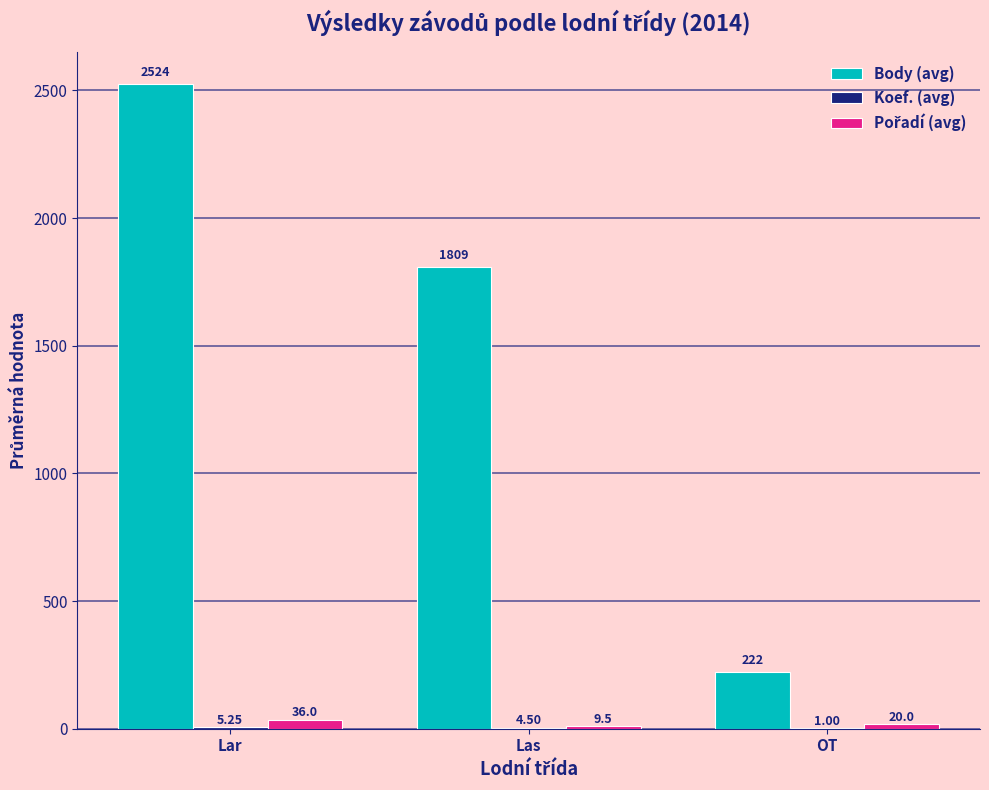

How many distinct data groups are displayed?

3